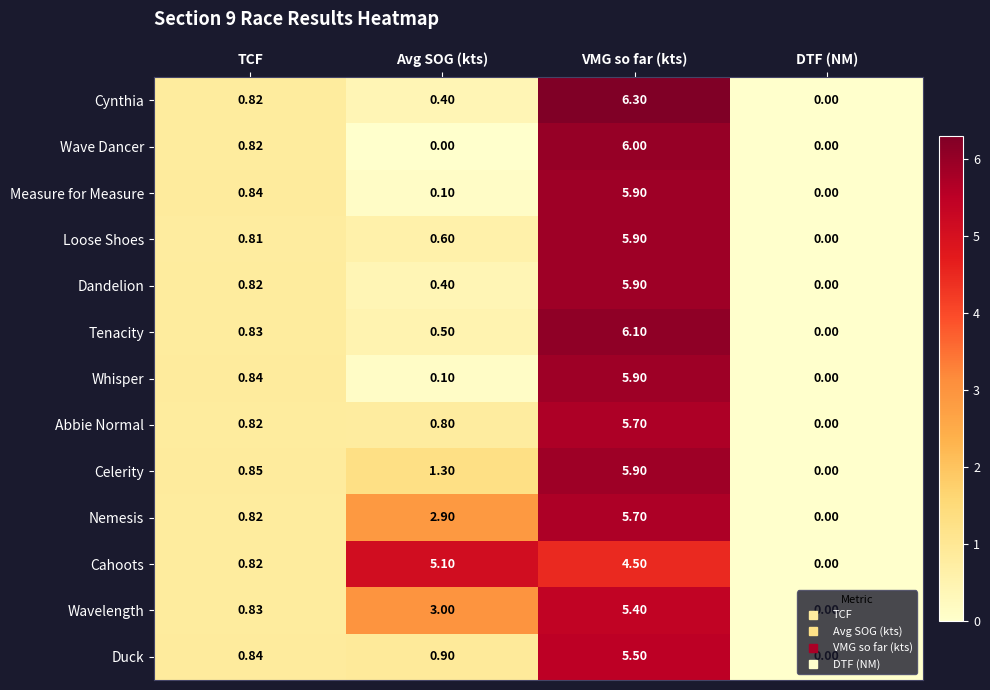

At how many categories does at least one series exceed 1?

2